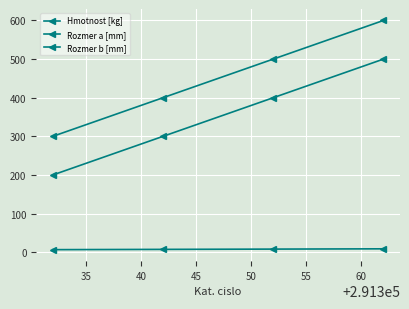

What is the value of the Hmotnost [kg] point at the 3rd from the left?

8.1